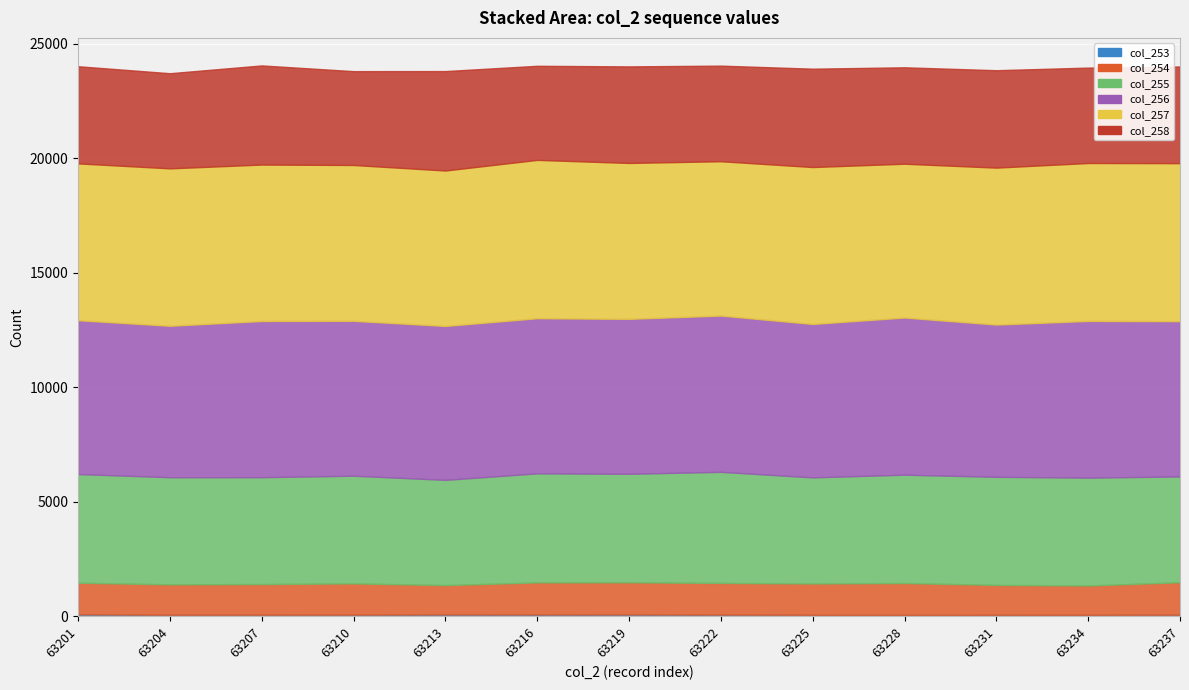

True or false: col_258 has more than 0 points higher than both neighbors.

True